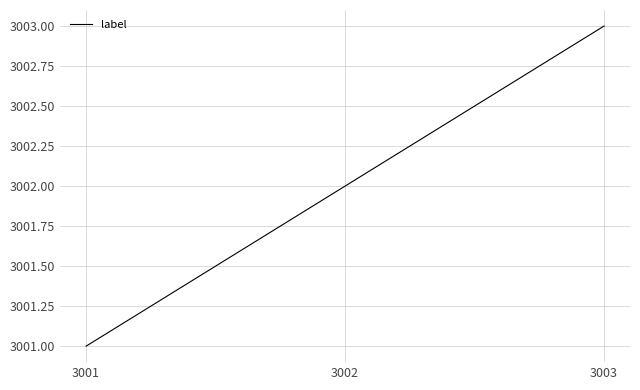

What is the change in value from 3001 to 3002?

+1